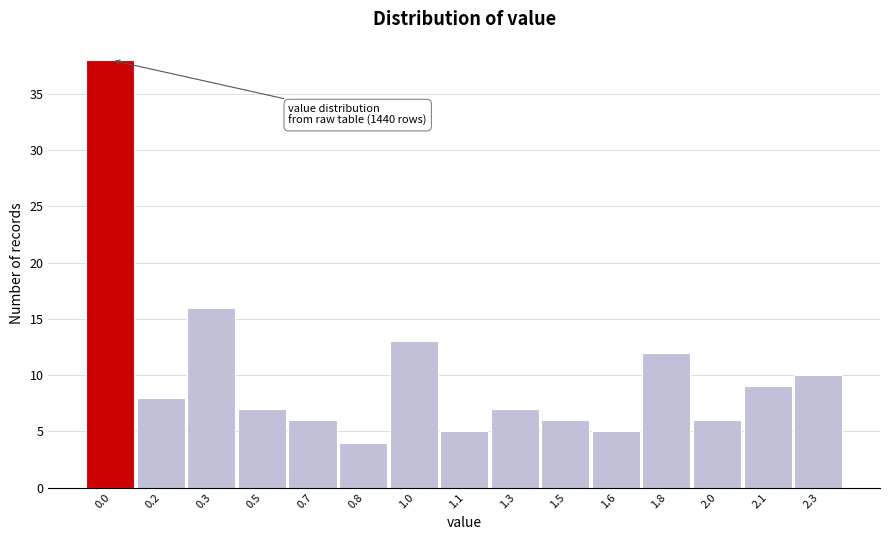

Reading left to right, extract all data points from this chart.

0.0=38	0.2=8	0.3=16	0.5=7	0.7=6	0.8=4	1.0=13	1.1=5	1.3=7	1.5=6	1.6=5	1.8=12	2.0=6	2.1=9	2.3=10